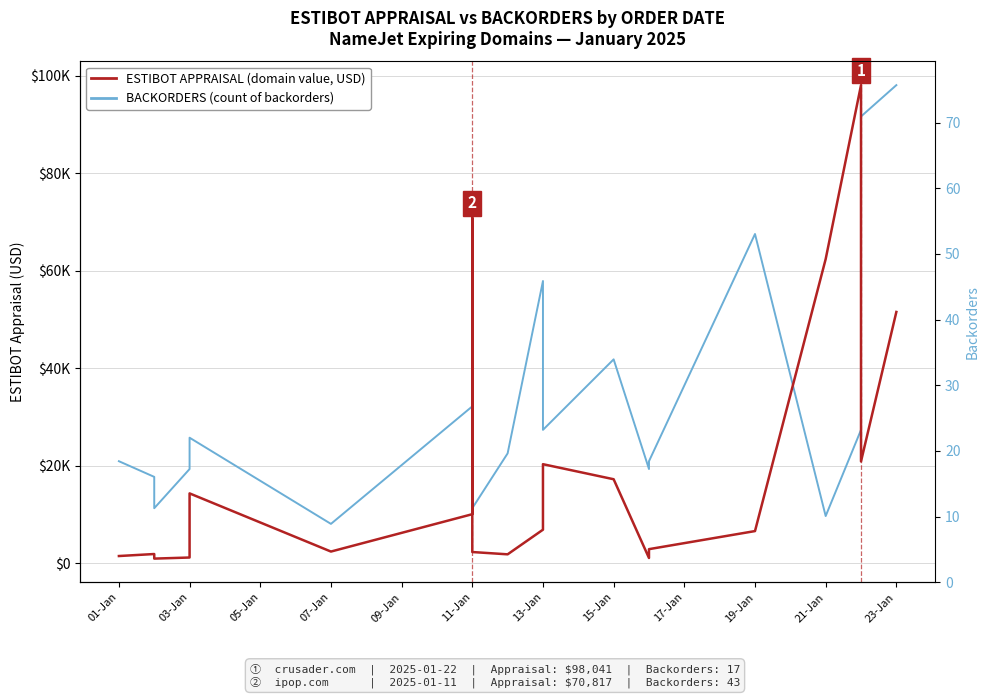

True or false: ESTIBOT APPRAISAL (domain value, USD) has more than 1 interior local peaks.

True